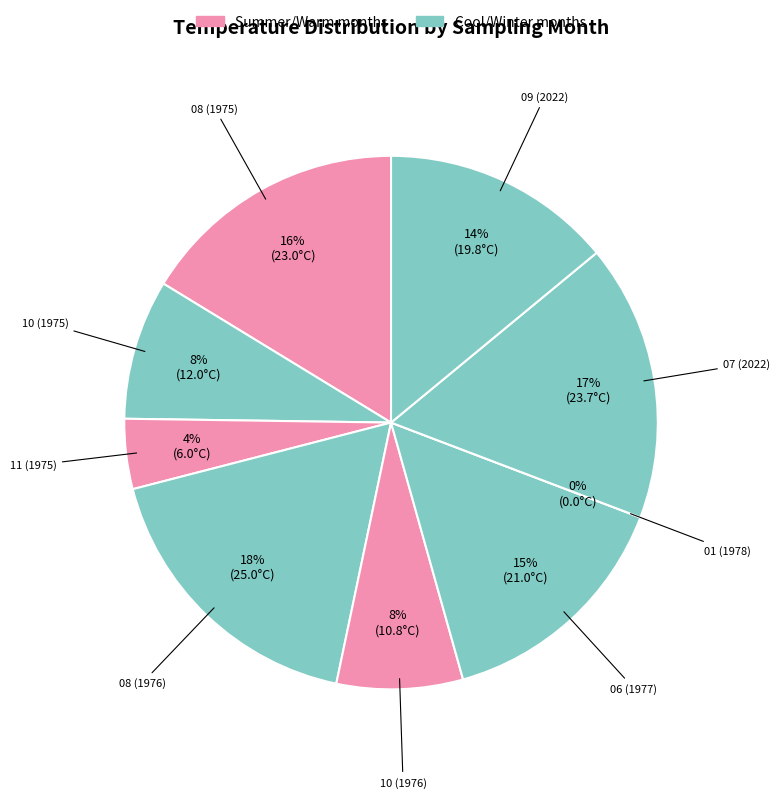

To the nearest percent, what is the average slice percentage?

11%